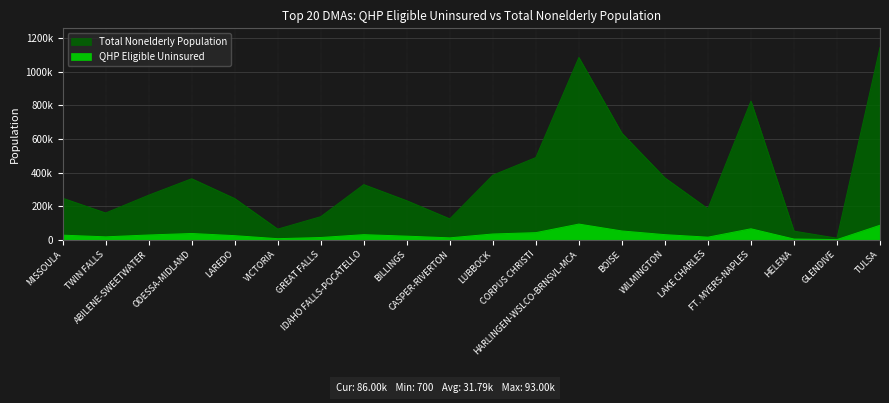

Reading left to right, transcribe all the data shown in this chart.

QHP Eligible Uninsured: MISSOULA=27000	TWIN FALLS=17000	ABILENE-SWEETWATER=28000	ODESSA-MIDLAND=37000	LAREDO=24000	VICTORIA=6000	GREAT FALLS=13000	IDAHO FALLS-POCATELLO=30000	BILLINGS=21000	CASPER-RIVERTON=11000	LUBBOCK=34000	CORPUS CHRISTI=42000	HARLINGEN-WSLCO-BRNSVL-MCA=93000	BOISE=52000	WILMINGTON=30000	LAKE CHARLES=15000	FT. MYERS-NAPLES=65000	HELENA=4000	GLENDIVE=700	TULSA=86000
Total Nonelderly Population: MISSOULA=247000	TWIN FALLS=159000	ABILENE-SWEETWATER=265000	ODESSA-MIDLAND=363000	LAREDO=245000	VICTORIA=63000	GREAT FALLS=137000	IDAHO FALLS-POCATELLO=328000	BILLINGS=232000	CASPER-RIVERTON=124000	LUBBOCK=384000	CORPUS CHRISTI=489000	HARLINGEN-WSLCO-BRNSVL-MCA=1085000	BOISE=634000	WILMINGTON=368000	LAKE CHARLES=184000	FT. MYERS-NAPLES=825000	HELENA=51000	GLENDIVE=9000	TULSA=1144000